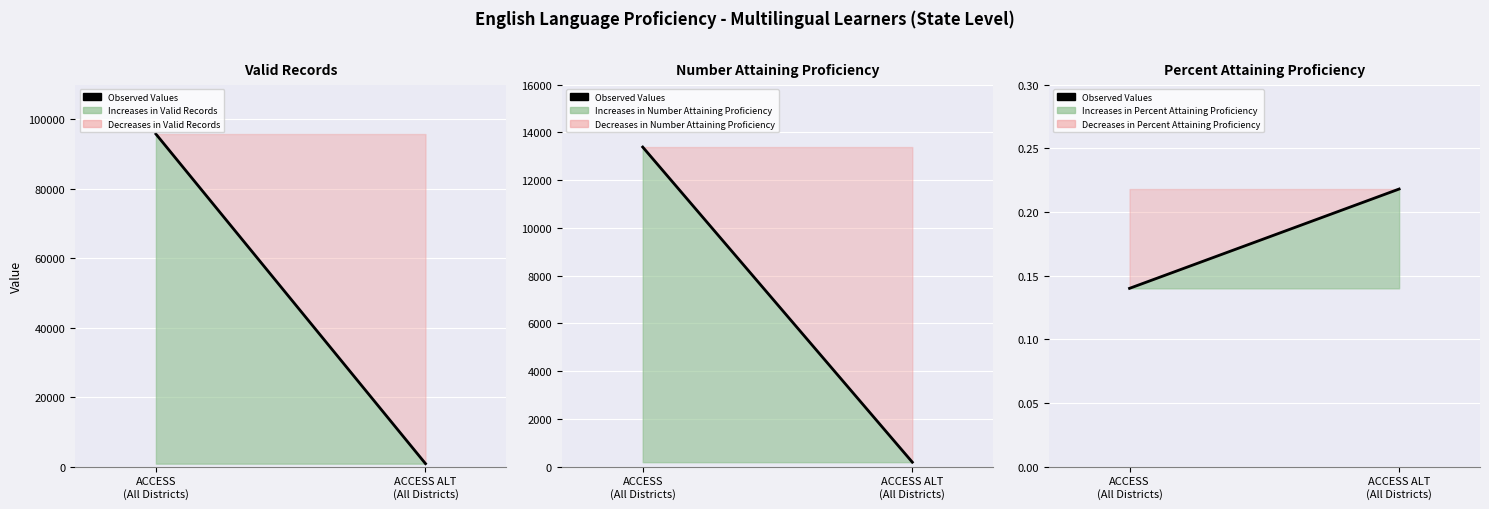

What position from the left is ACCESS
(All Districts)?

1